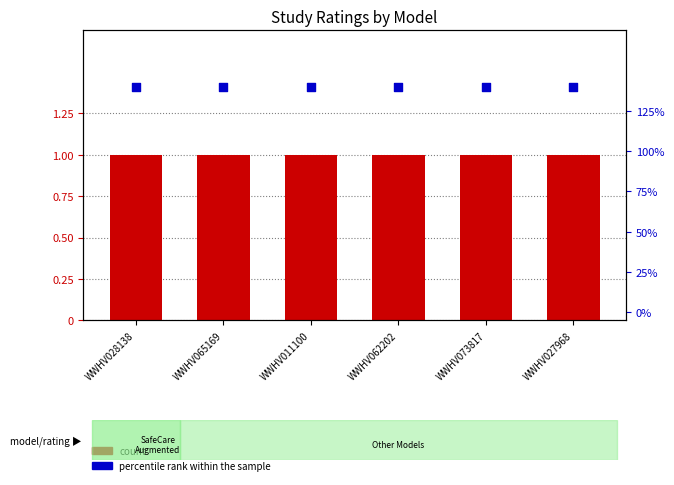

What is the total value across all series at WWHV011100?

2.4